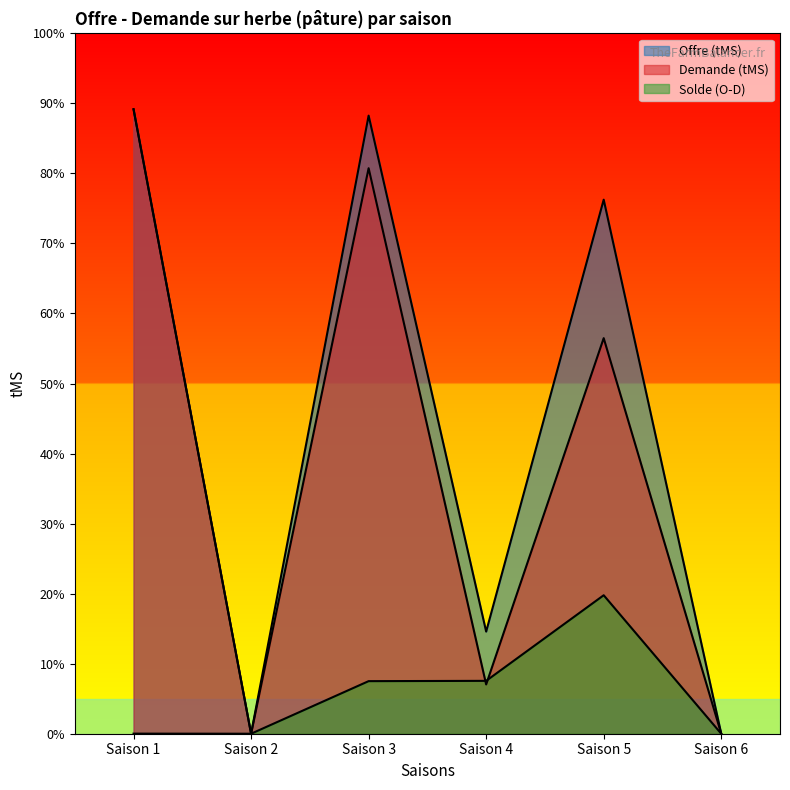

How many lines are shown in the chart?

3